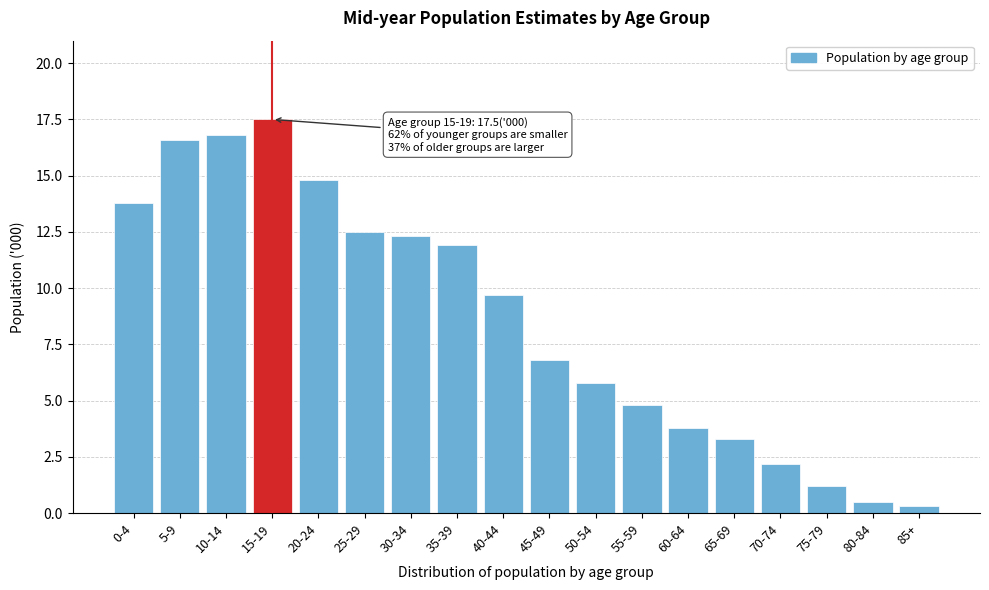

Reading left to right, transcribe all the data shown in this chart.

13.8	16.6	16.8	17.5	14.8	12.5	12.3	11.9	9.7	6.8	5.8	4.8	3.8	3.3	2.2	1.2	0.5	0.3